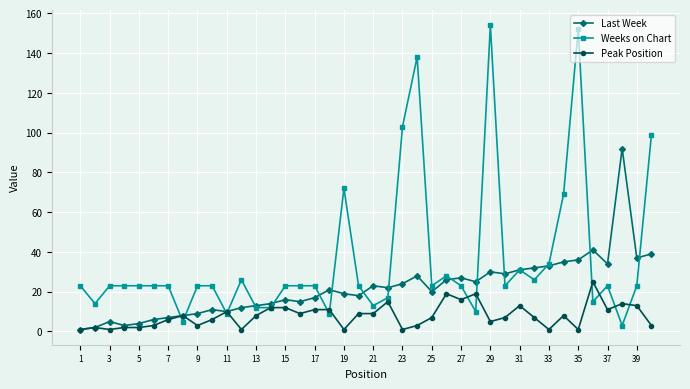

List the series in order of their peak value, lowest first.

Peak Position, Last Week, Weeks on Chart